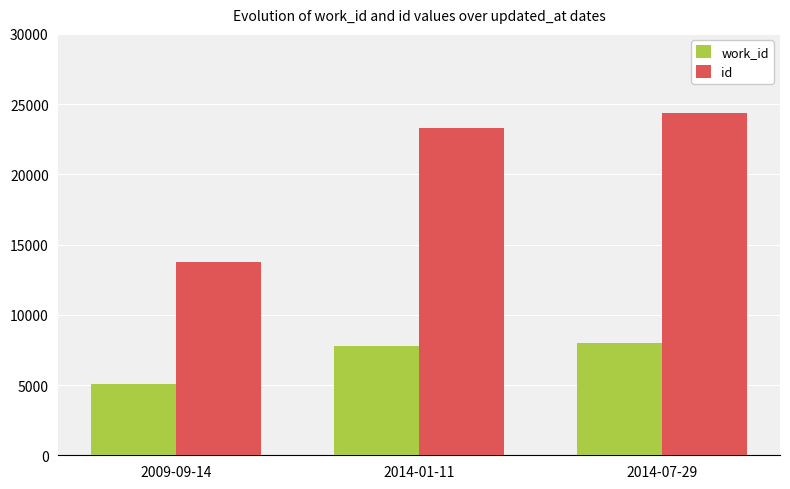

Reading right to left, transcribe all the data shown in this chart.

work_id: 8002	7786	5108
id: 24358	23333	13795